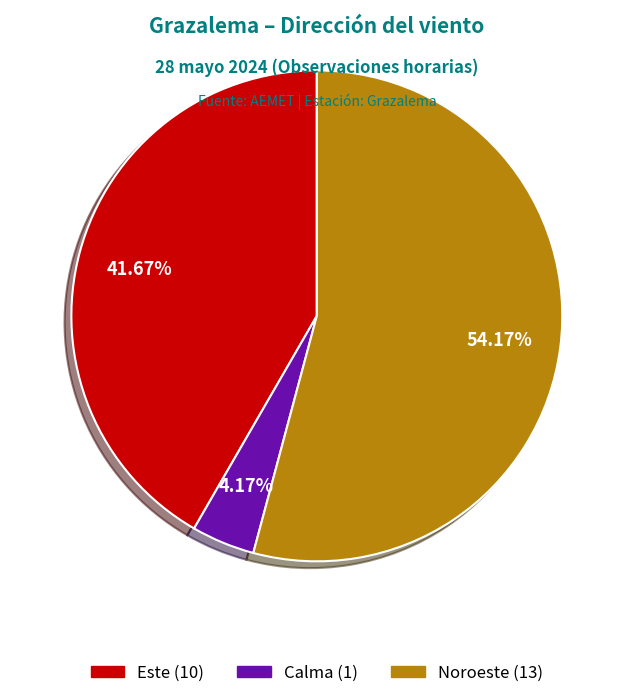

Is there any slice that represents more than half of the pie?

Yes